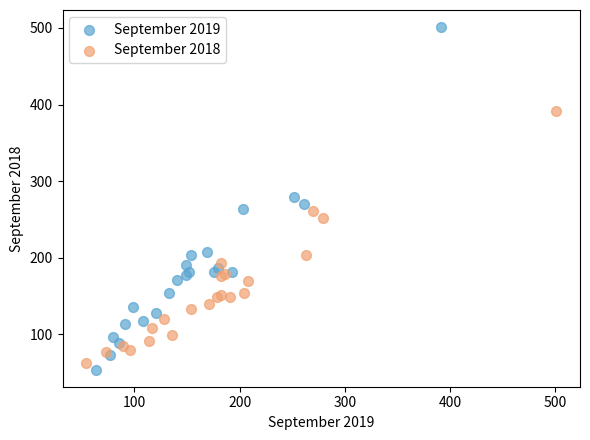

Which series has the largest Y range (max minus min)?

September 2019